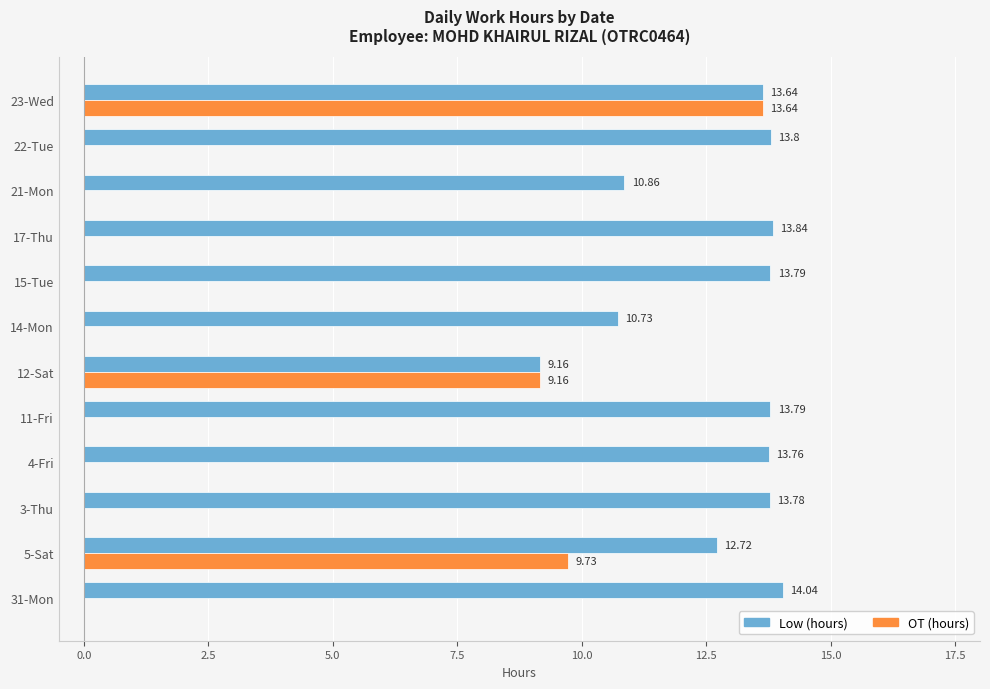

Which series changed the most between 5-Sat and 23-Wed?

OT (hours)